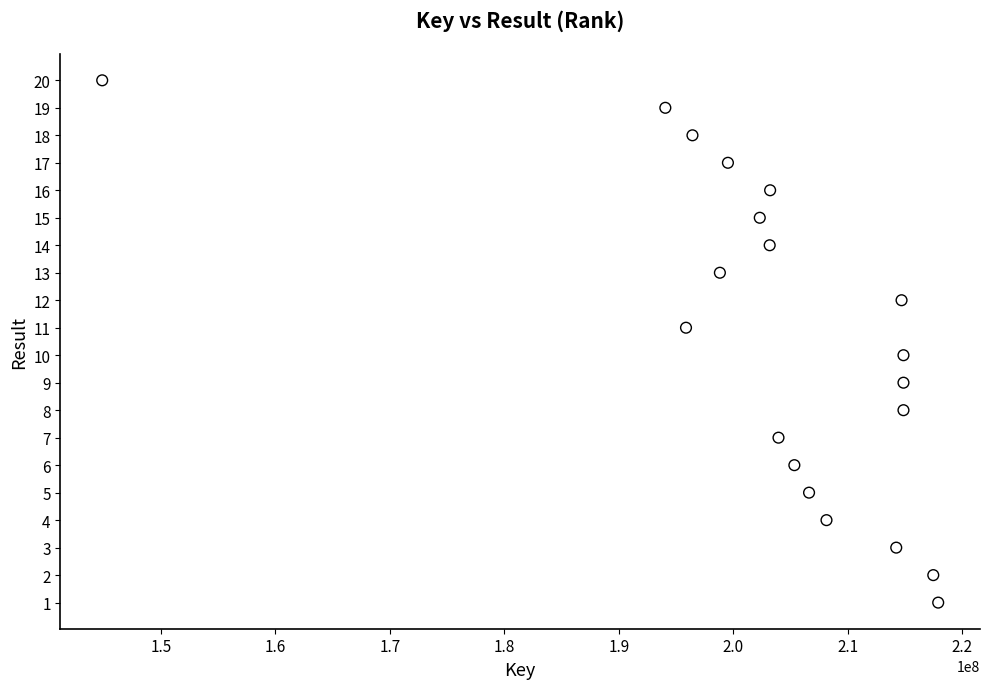

What is the range of Y values (max minus min)?

19